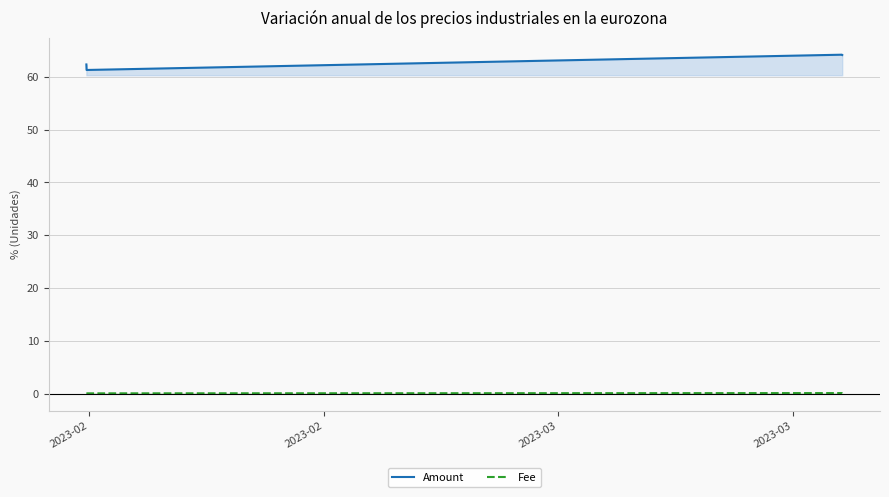

True or false: Fee has more than 2 interior local peaks.

False